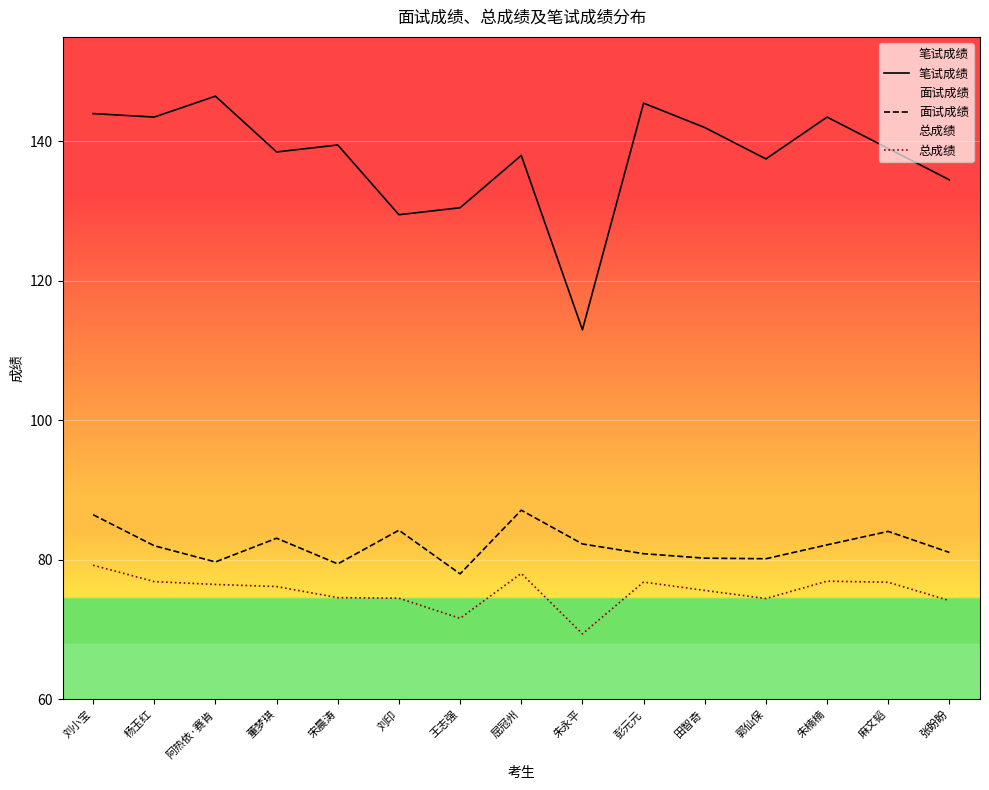

Is it true that 笔试成绩 equals 246.7 at 朱楠楠?

False